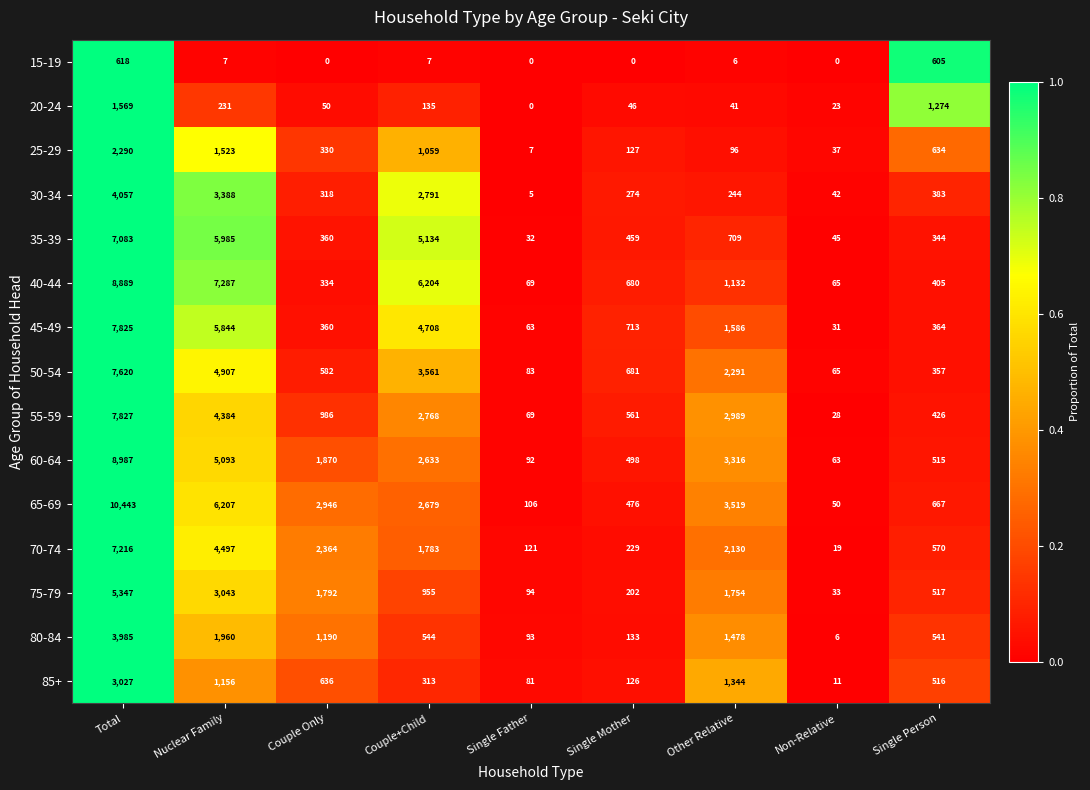

What is the greatest value displayed?

10443